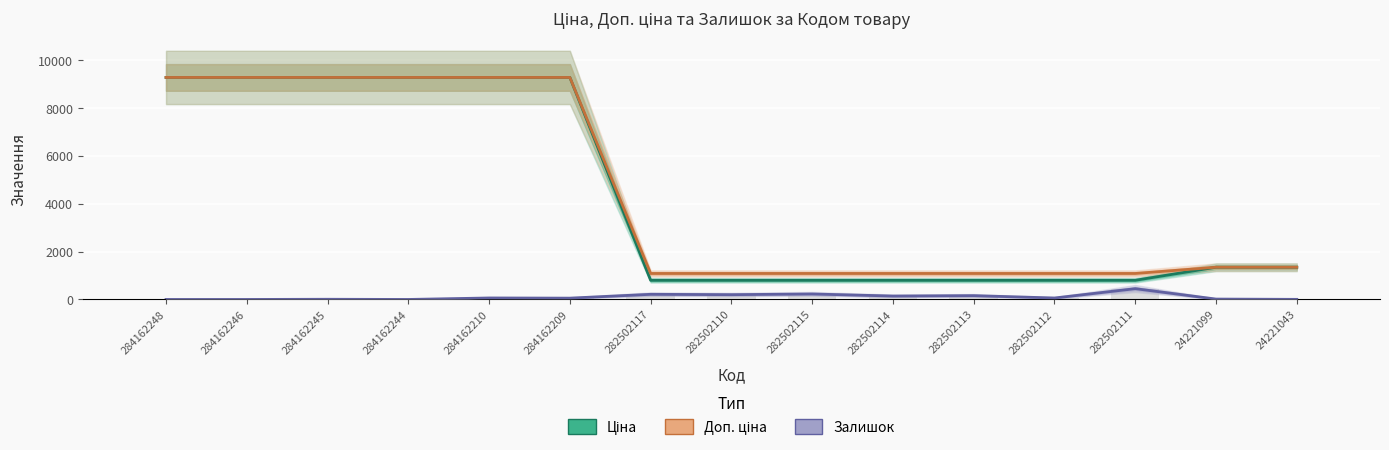

Does the chart contain stacked bars?

No